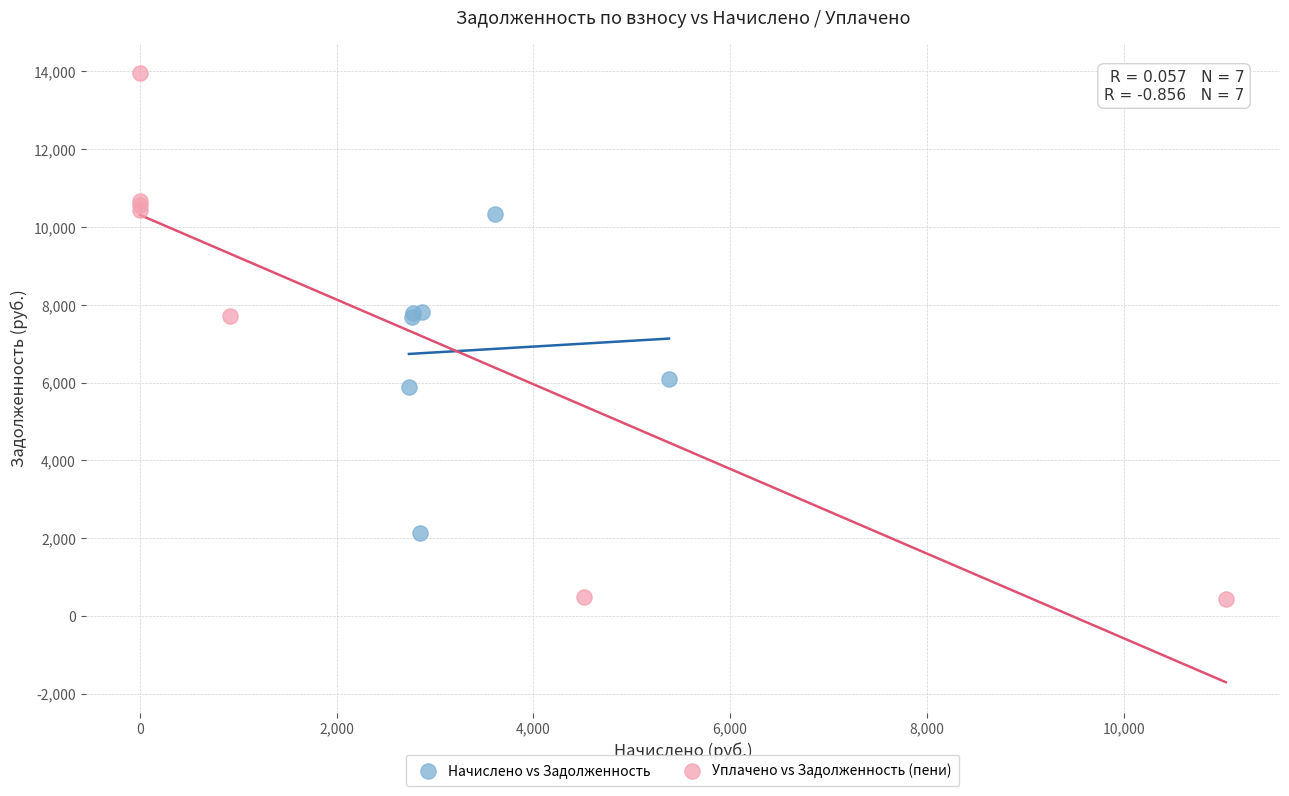

What are all the series names shown in the legend?

Начислено vs Задолженность, Уплачено vs Задолженность (пени)